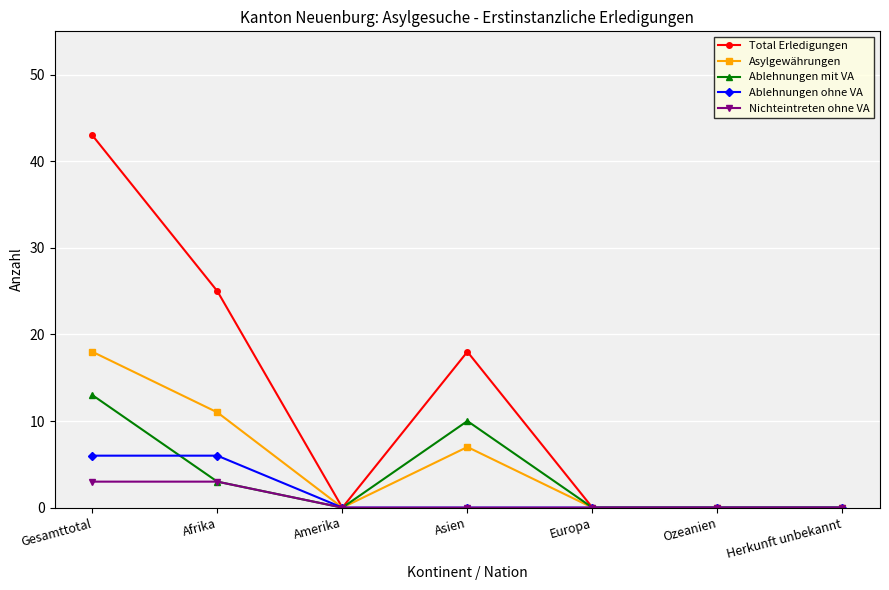

Does the chart display data point markers on the line(s)?

Yes